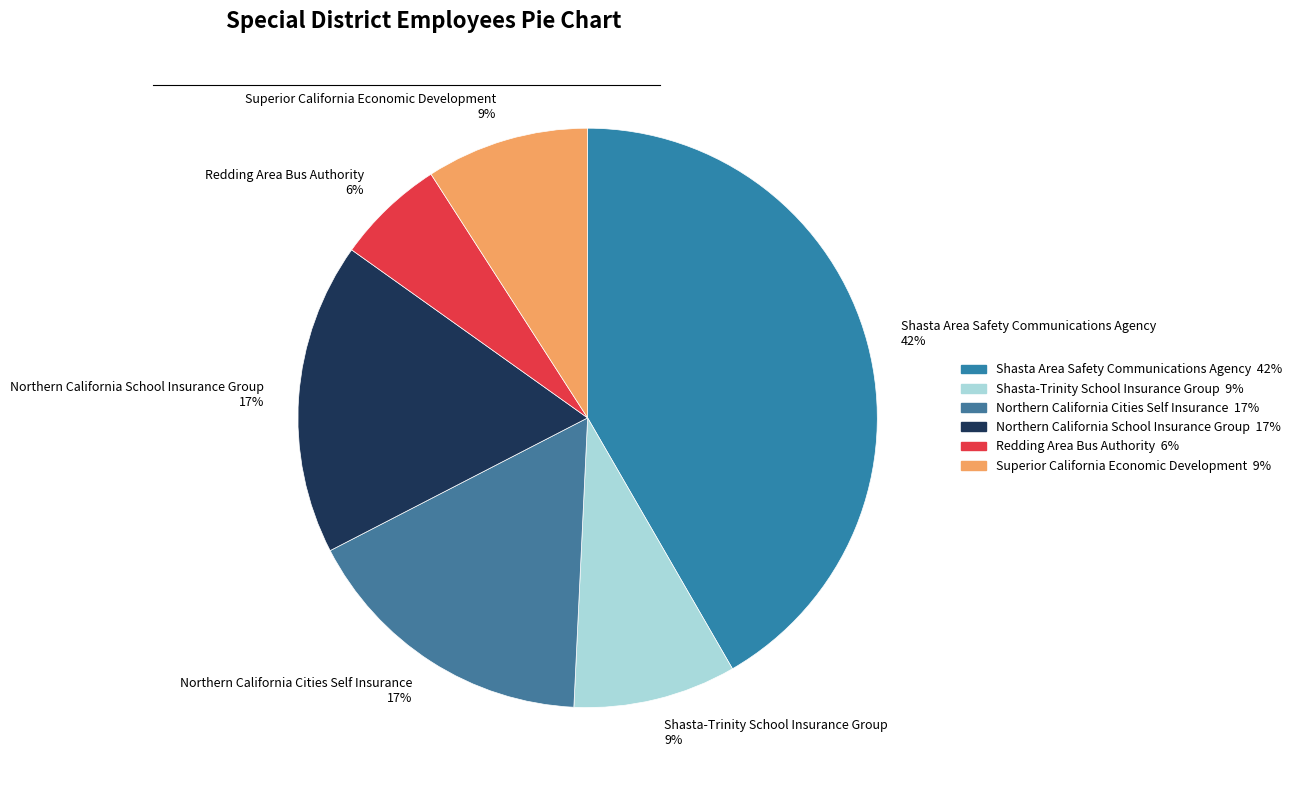

To the nearest percent, what portion does Northern California Cities Self Insurance represent?

17%